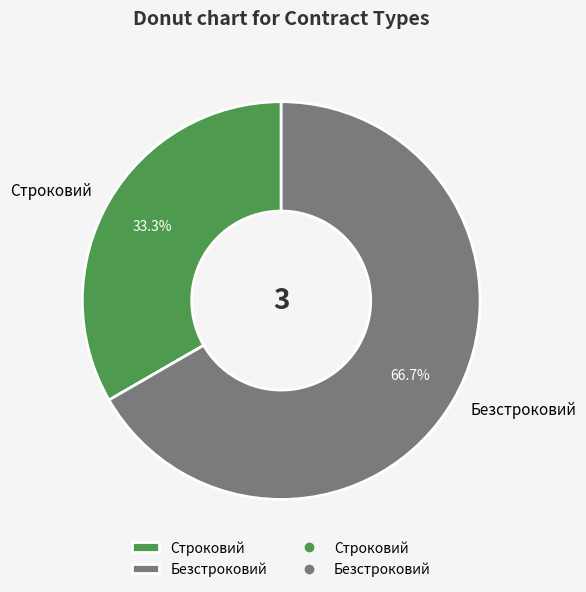

Does Строковий represent more than half of the total?

No